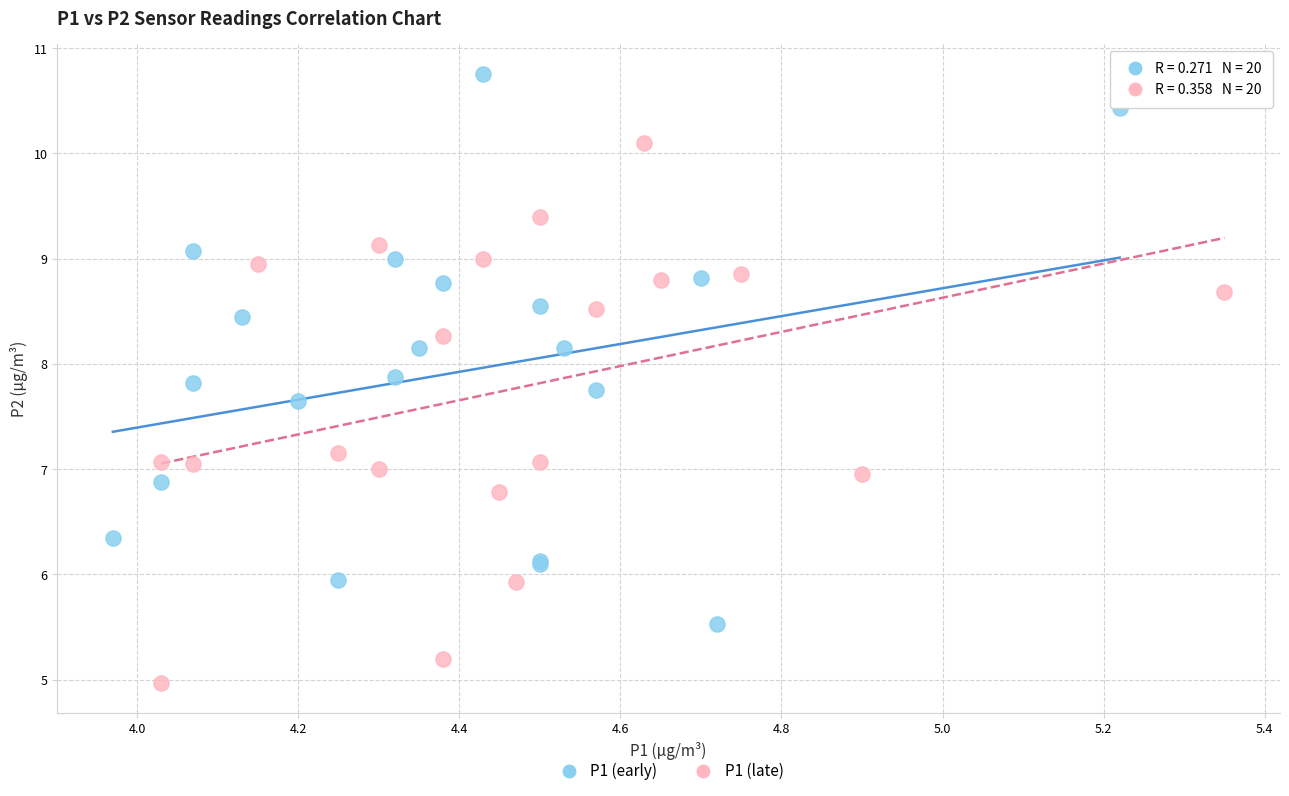

Which series reaches the maximum Y coordinate?

P1 (early)